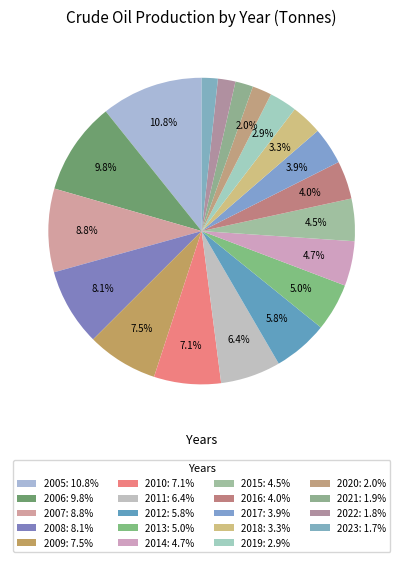

What percentage do 2020 and 2009 together represent?

9.5%